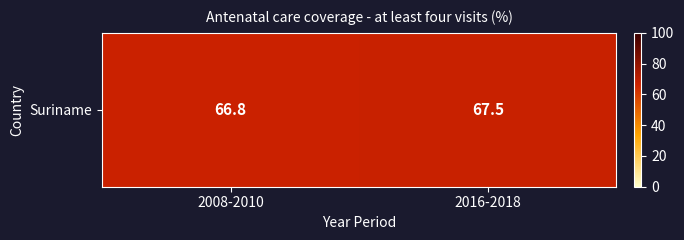

Which label corresponds to the largest value in the chart?

2016-2018